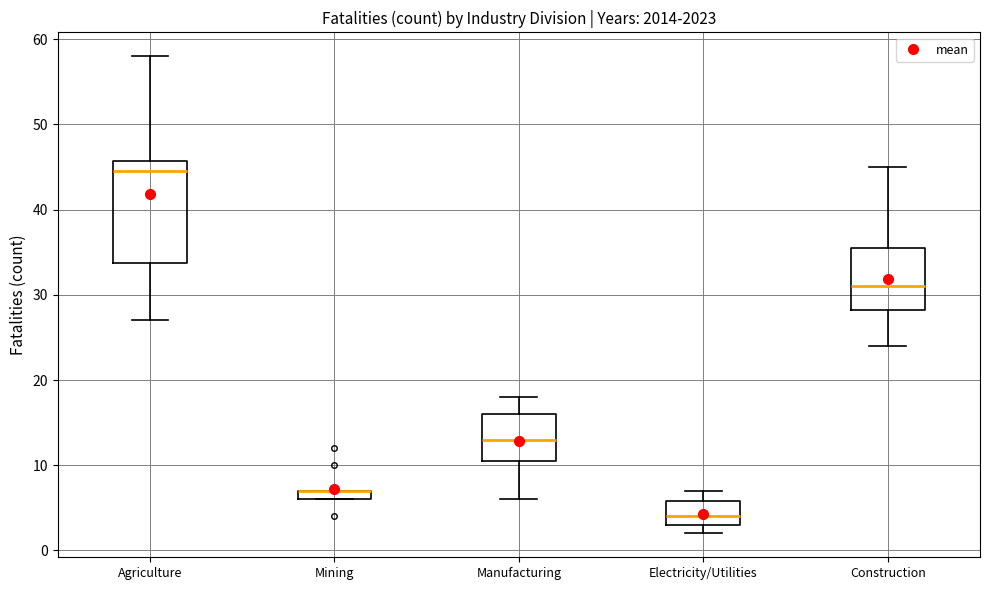

Where does the median line of the box for Agriculture sit on the y-axis? The values are not printed on the chart, so give them approximately, as read against the axis.

45